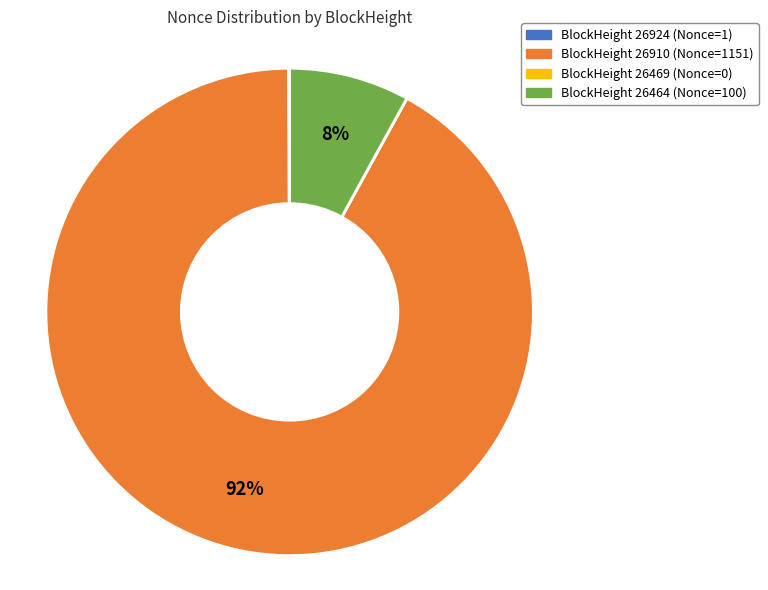

Does any single category account for the majority?

Yes